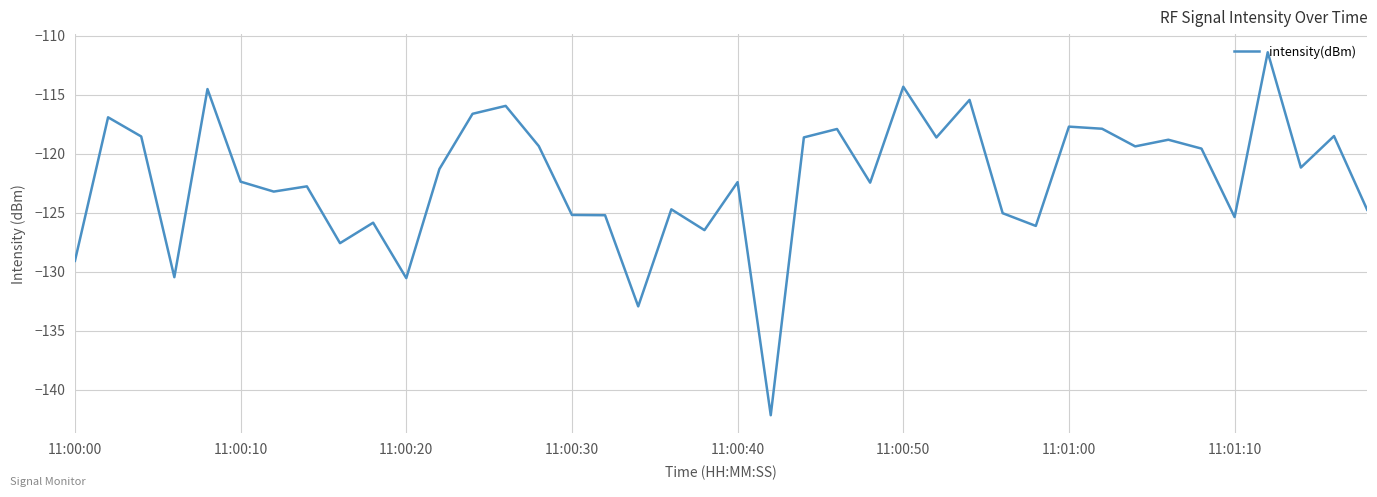

What is the minimum value shown in the chart?

-142.2